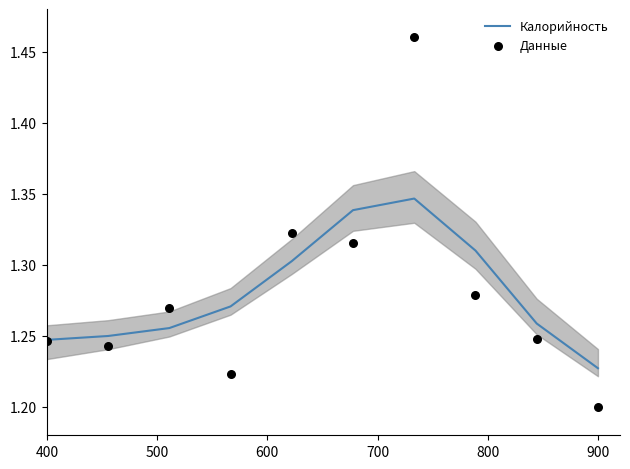

Which series reaches the maximum Y coordinate?

Данные